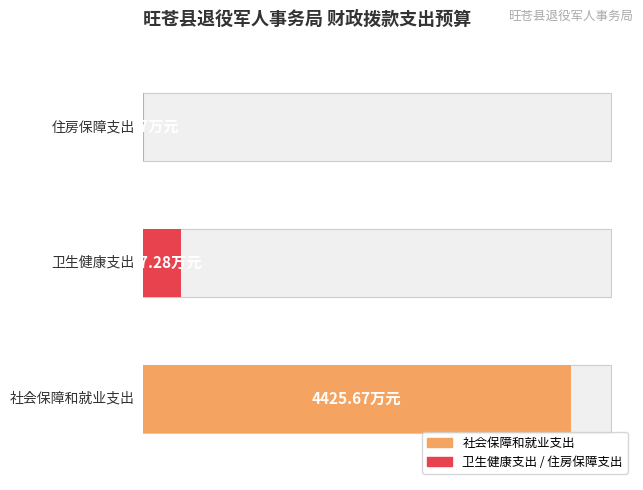

What is the label of the 3rd bar from the left?

住房保障支出